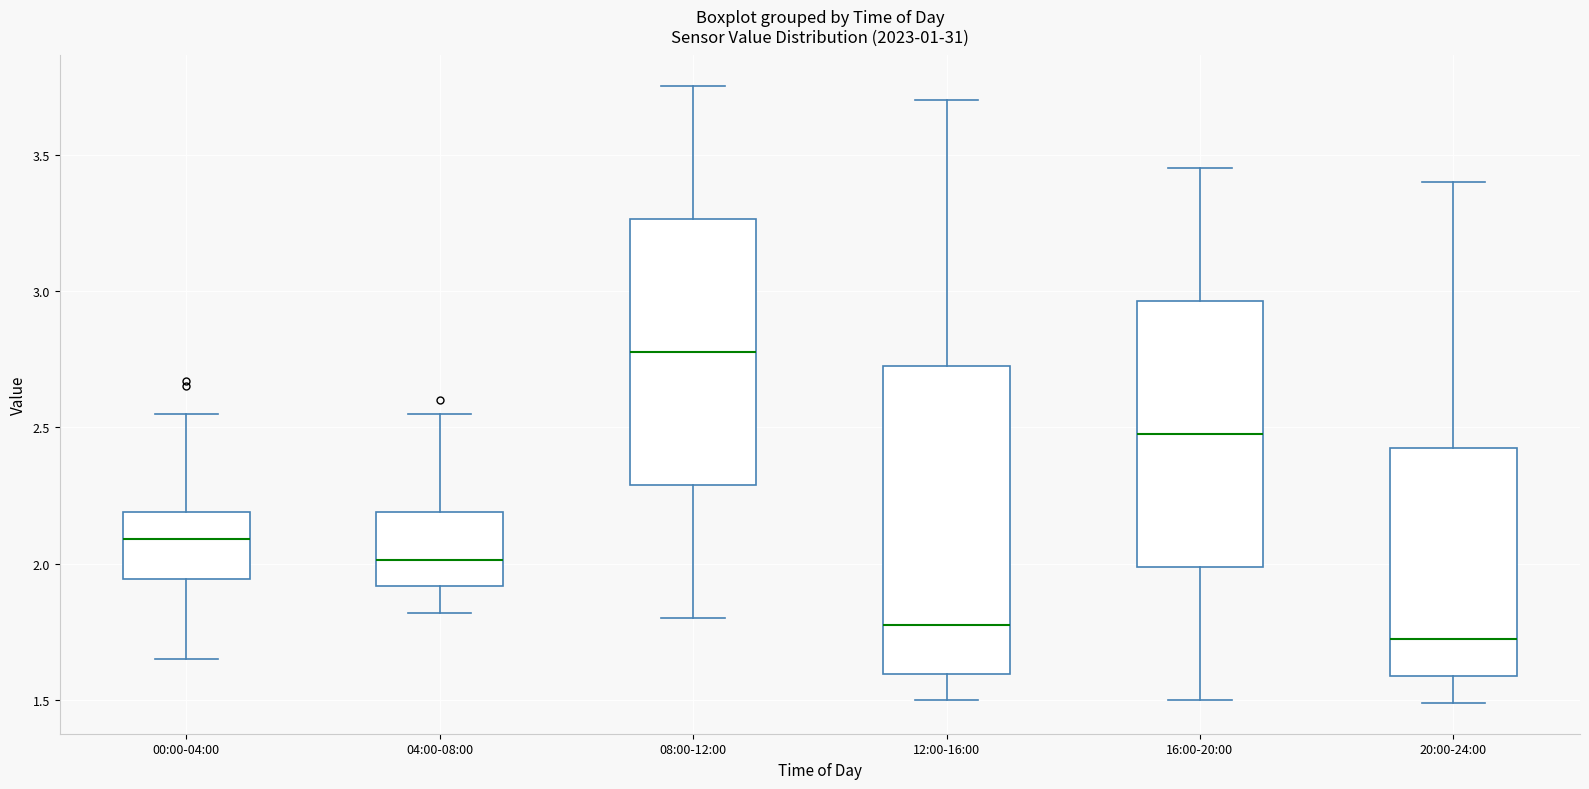

Comparing the boxes themselves (not the whiskers), which one is the tallest?

12:00-16:00